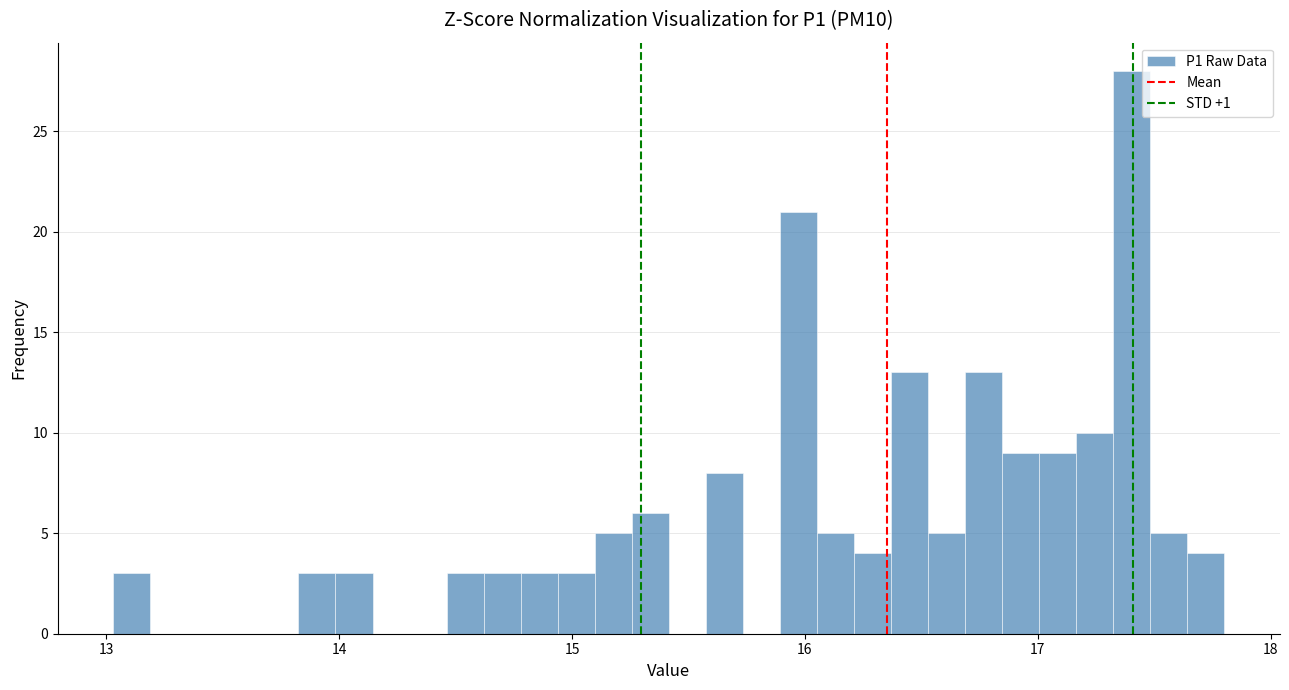

Around what value on the x-axis is the tallest bar? Give the approximate position of its centre, as read against the axis.

17.4